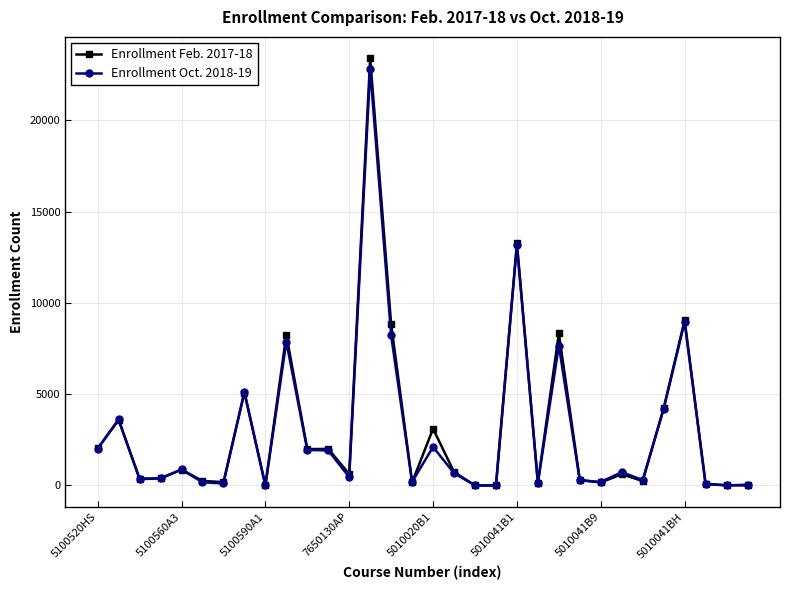

What is the maximum value shown in the chart?

23403